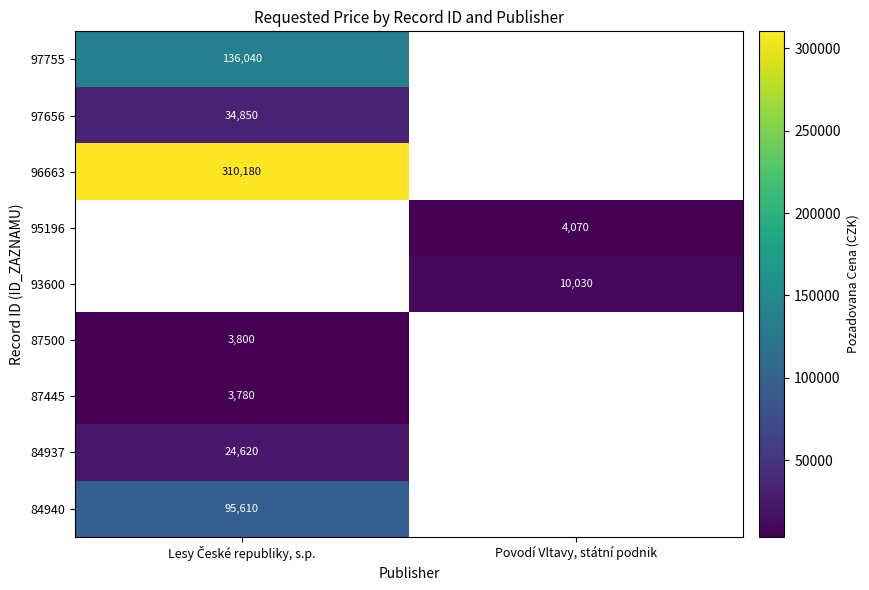

Is it true that 93600 equals 10030 at Povodí Vltavy, státní podnik?

True